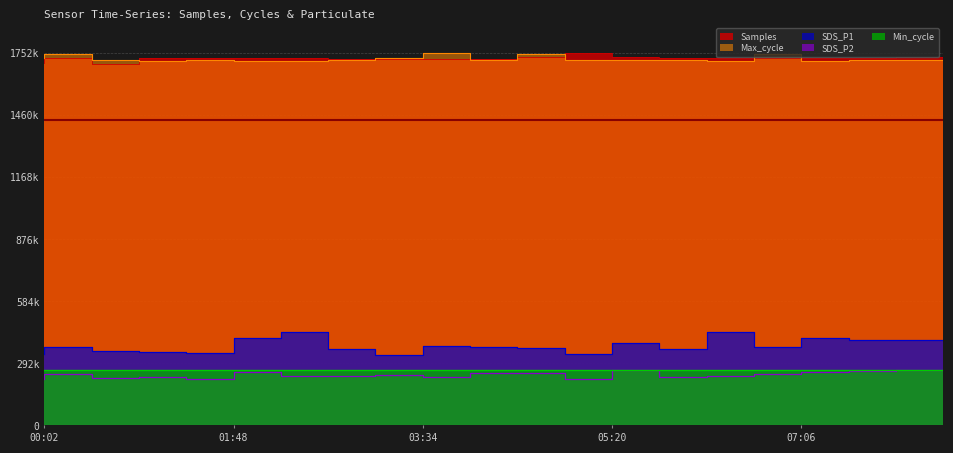

Which label corresponds to the largest value in the chart?

05:20